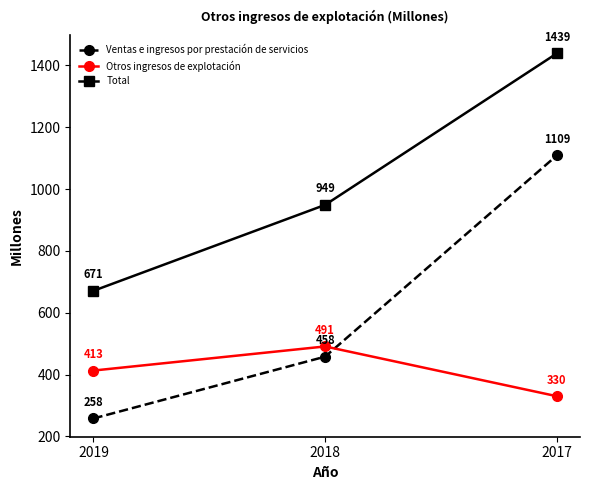

Reading right to left, transcribe all the data shown in this chart.

Ventas e ingresos por prestación de servicios: 1109	458	258
Otros ingresos de explotación: 330	491	413
Total: 1439	949	671